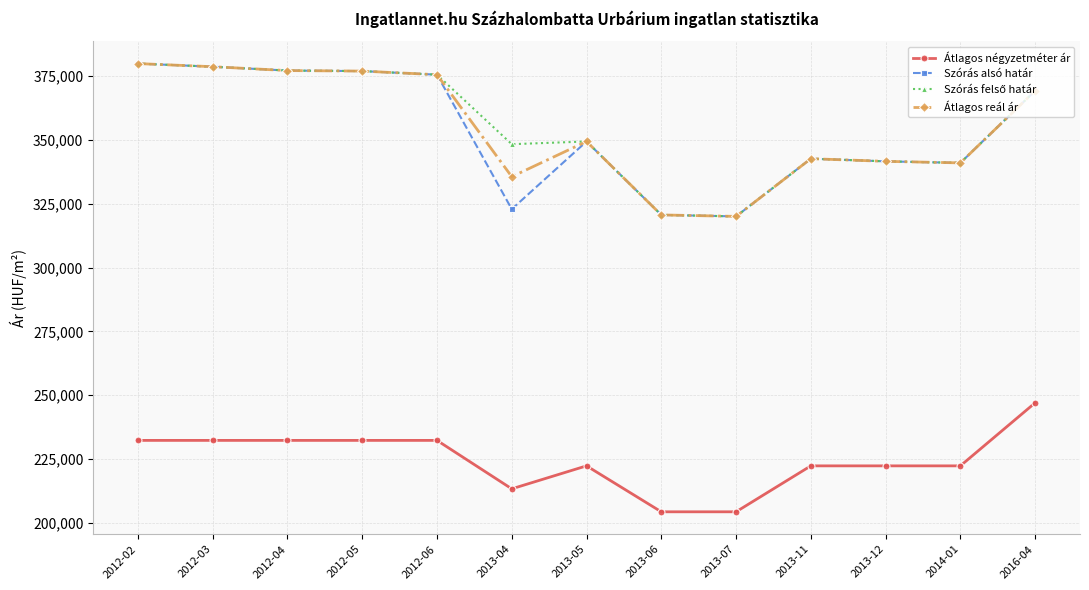

True or false: Átlagos négyzetméter ár and Átlagos reál ár cross at least once.

False